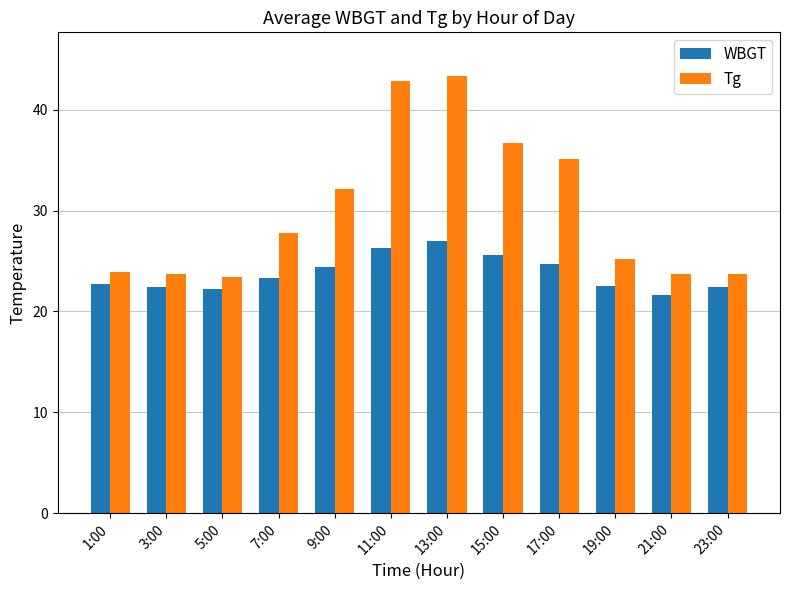

Rank the series at 17:00 from lowest to highest value.

WBGT, Tg